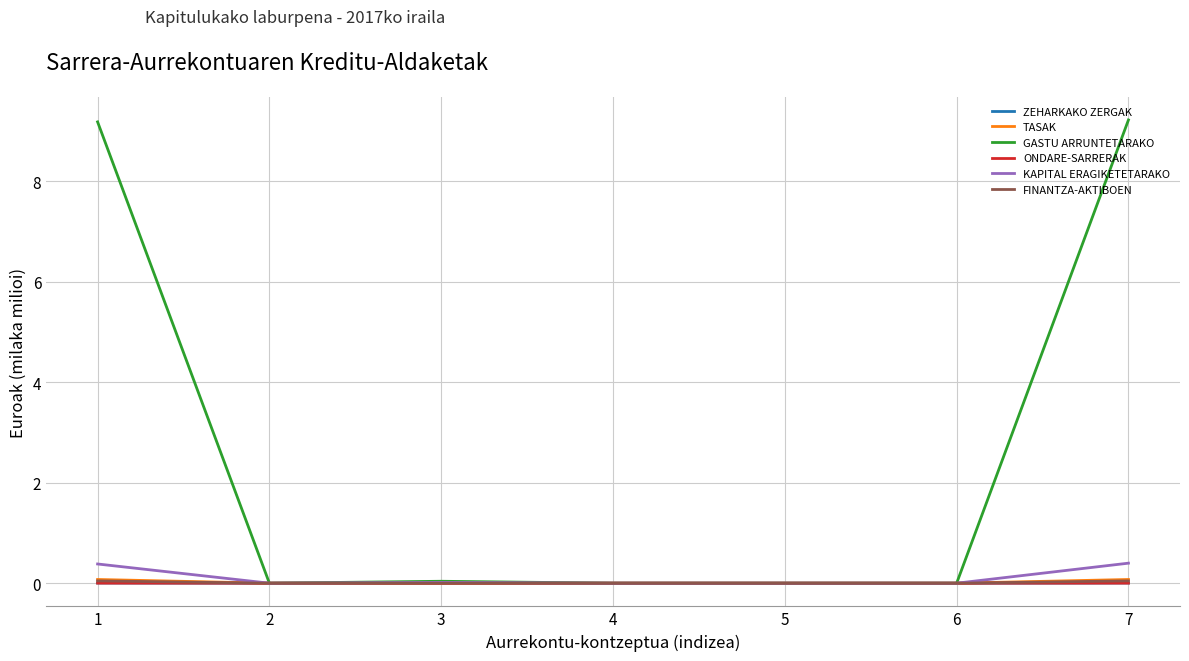

True or false: ONDARE-SARRERAK has a value of 0.0 at 4.

True